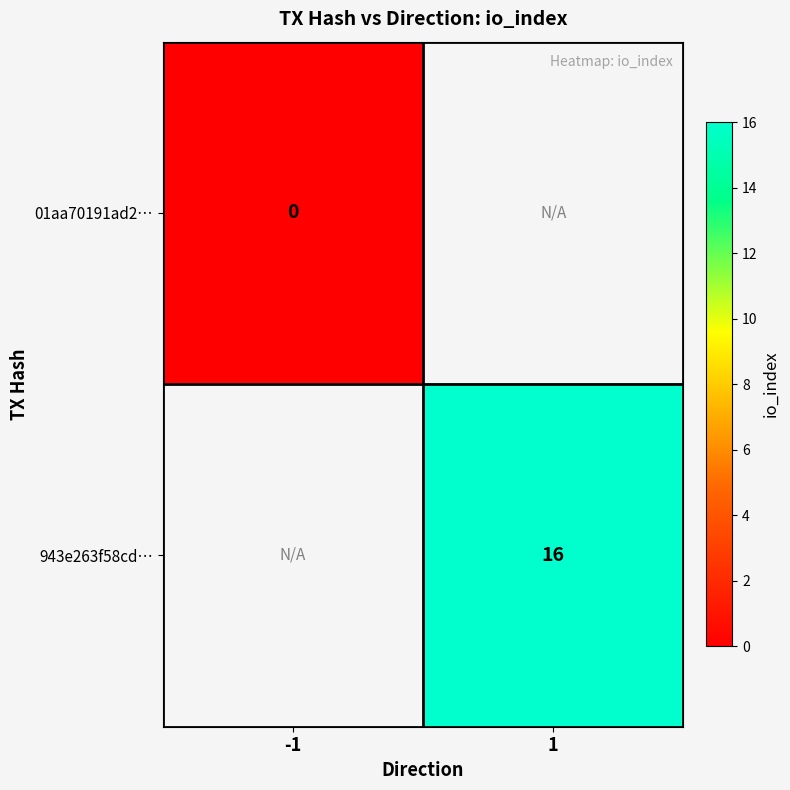

At how many categories does at least one series exceed 8?

1